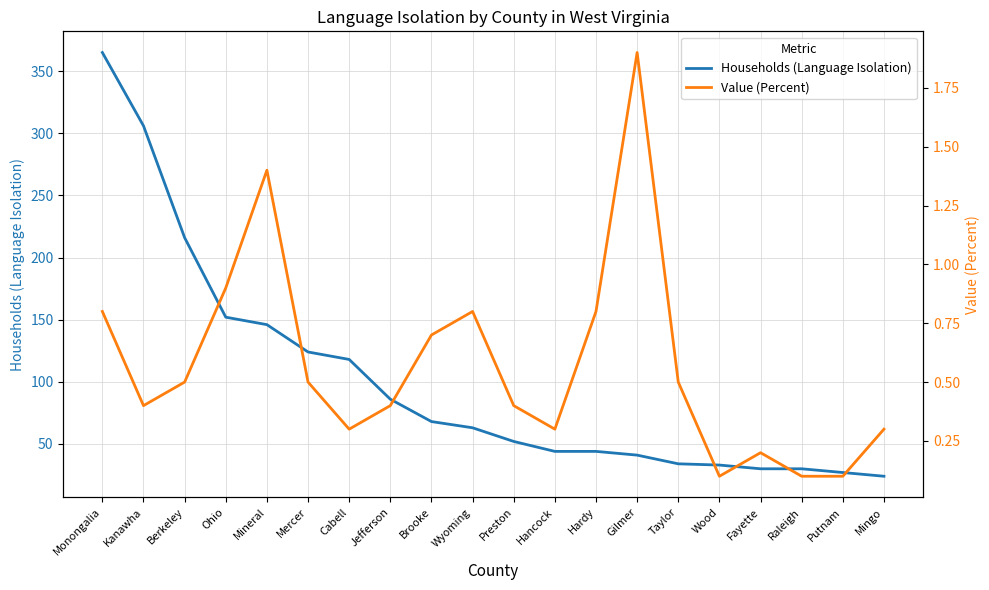

True or false: Households (Language Isolation) and Value (Percent) cross at least once.

False